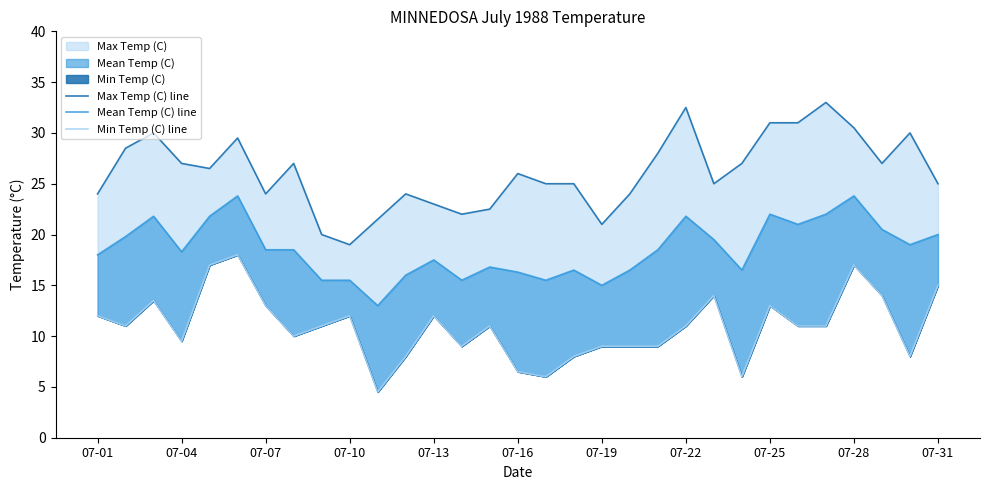

What position from the left is 07-28?

28